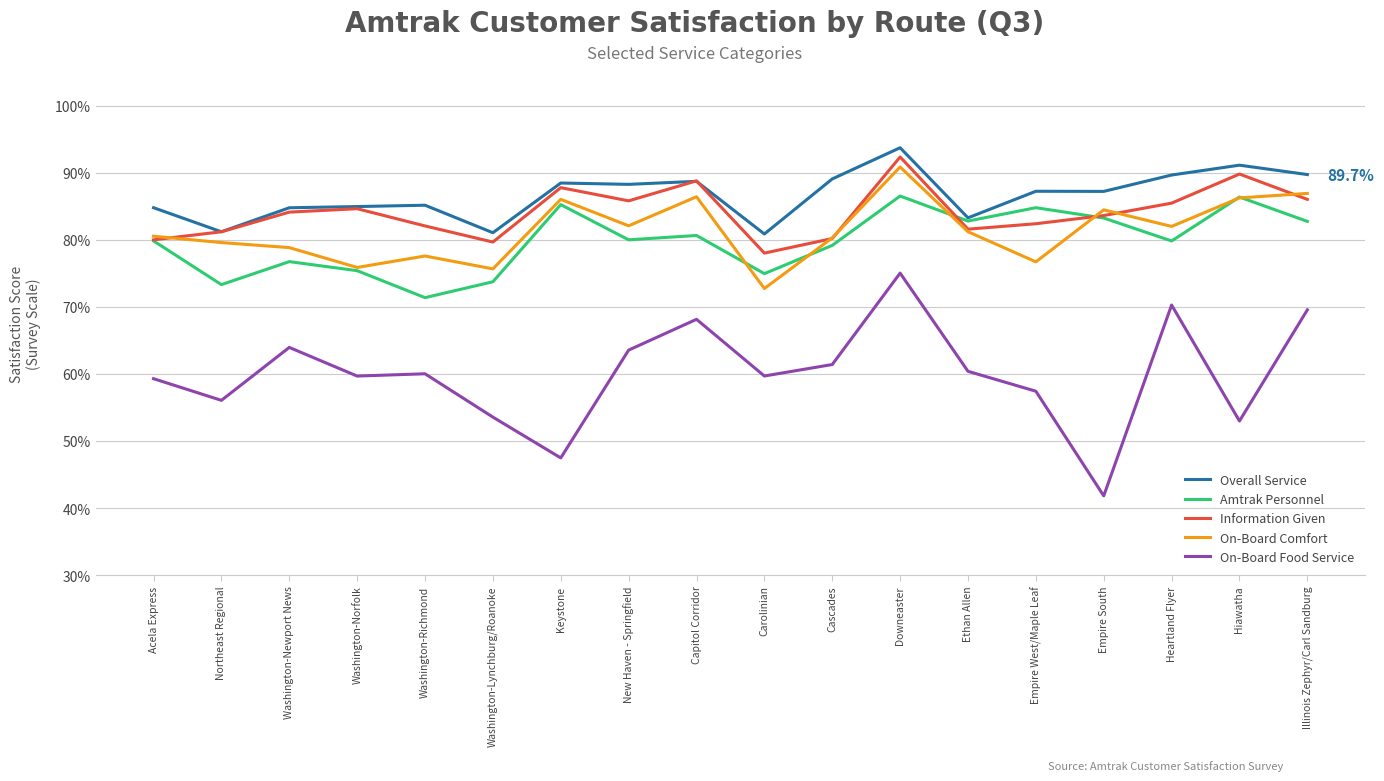

Rank the categories by On-Board Comfort value from highest to lowest.

Downeaster, Illinois Zephyr/Carl Sandburg, Capitol Corridor, Hiawatha, Keystone, Empire South, New Haven - Springfield, Heartland Flyer, Ethan Allen, Acela Express, Cascades, Northeast Regional, Washington-Newport News, Washington-Richmond, Empire West/Maple Leaf, Washington-Norfolk, Washington-Lynchburg/Roanoke, Carolinian